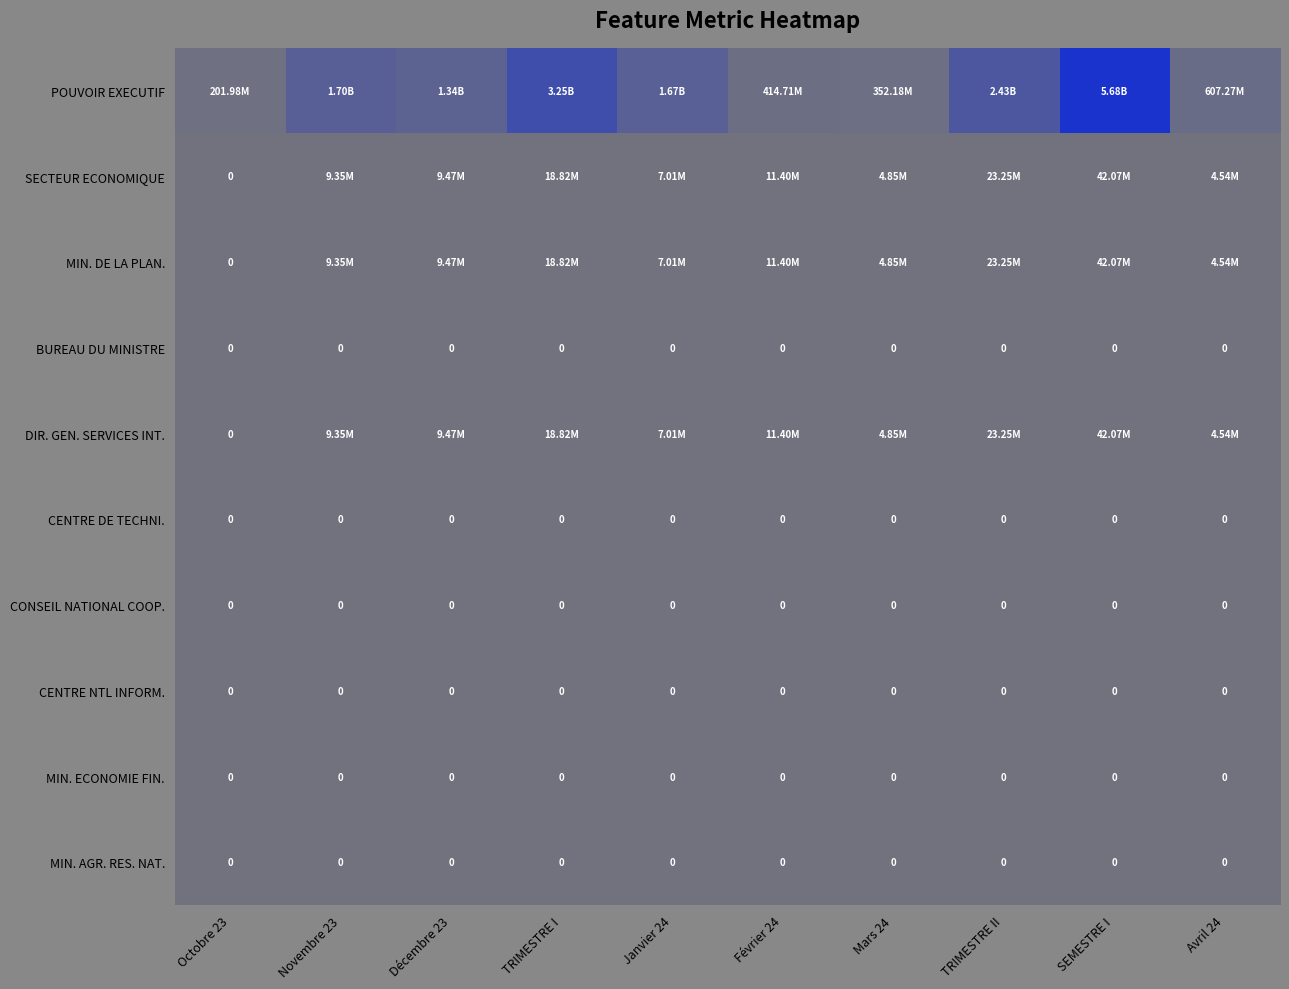

At which label does SECTEUR ECONOMIQUE first exceed 9466666?

Décembre 23